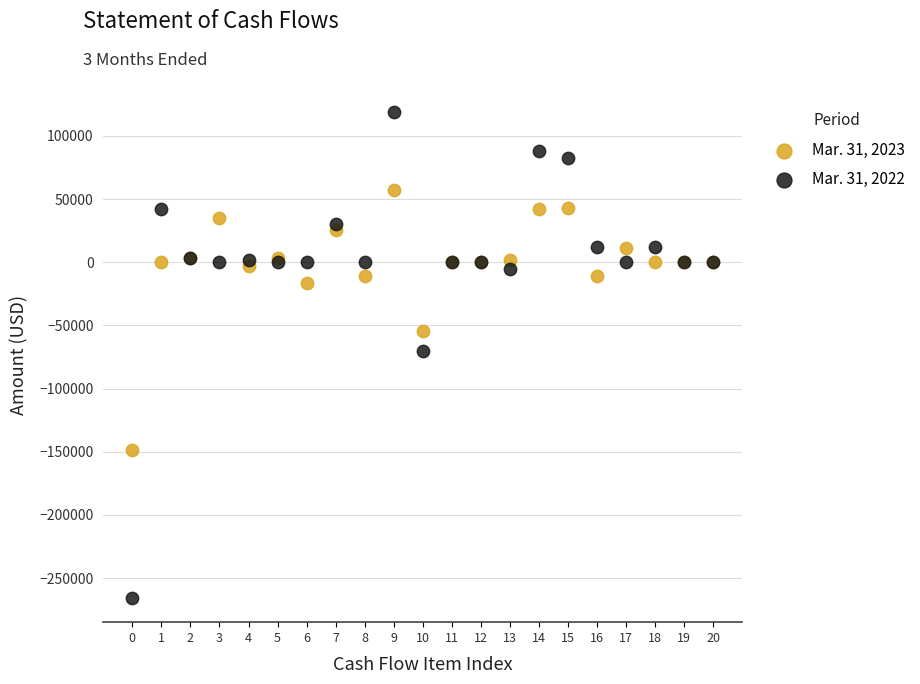

Which series has the largest Y range (max minus min)?

Mar. 31, 2022